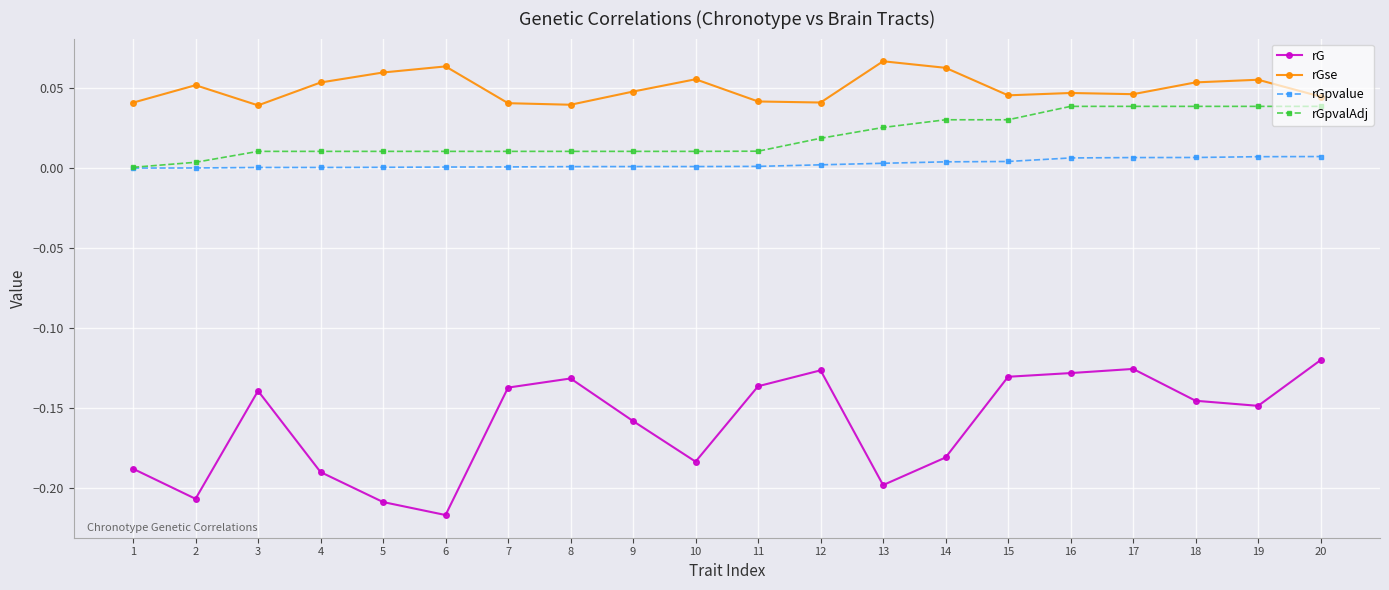

Which category has the lowest value across all series?

6